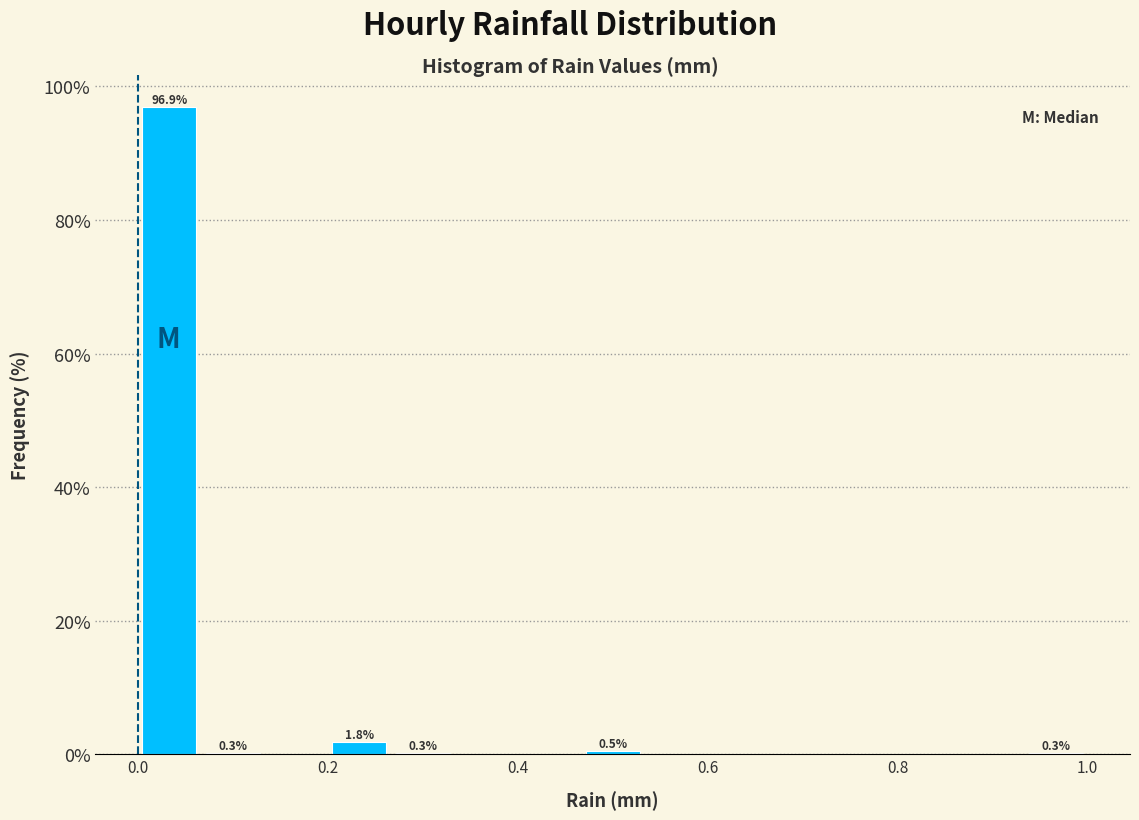

Read against the x-axis, roughly where is the centre of the tallest bar?

0.04